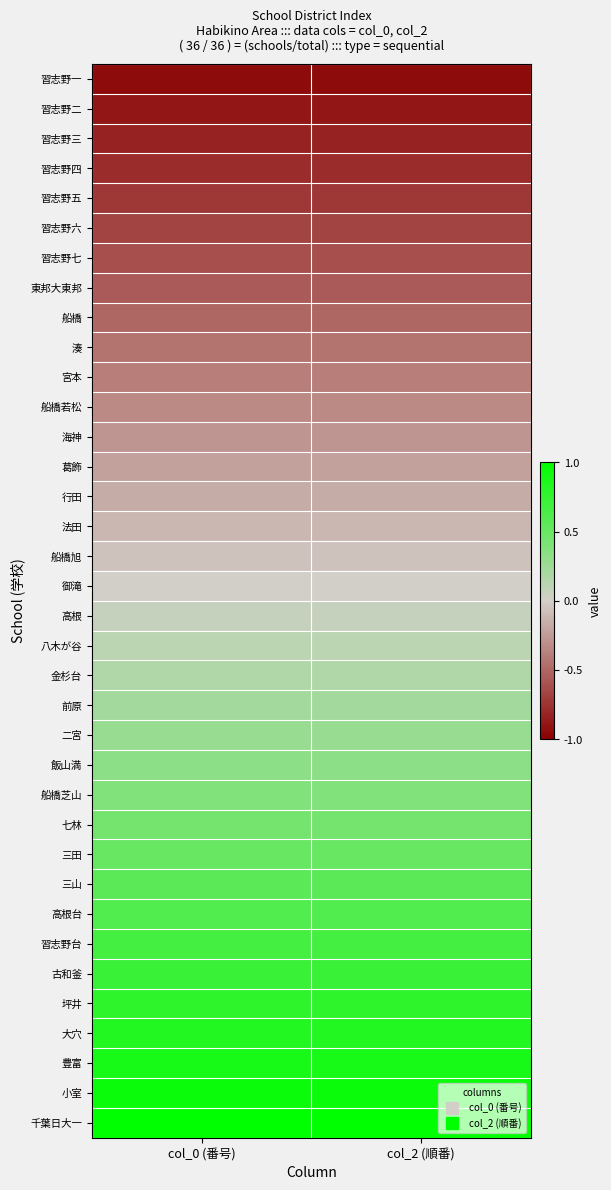

Reading left to right, list all the values displayed in this chart.

習志野一: col_0 (番号)=-0.9	col_2 (順番)=-0.9
習志野二: col_0 (番号)=-0.9	col_2 (順番)=-0.9
習志野三: col_0 (番号)=-0.8	col_2 (順番)=-0.8
習志野四: col_0 (番号)=-0.8	col_2 (順番)=-0.8
習志野五: col_0 (番号)=-0.7	col_2 (順番)=-0.7
習志野六: col_0 (番号)=-0.7	col_2 (順番)=-0.7
習志野七: col_0 (番号)=-0.6	col_2 (順番)=-0.6
東邦大東邦: col_0 (番号)=-0.6	col_2 (順番)=-0.6
船橋: col_0 (番号)=-0.5	col_2 (順番)=-0.5
湊: col_0 (番号)=-0.4	col_2 (順番)=-0.4
宮本: col_0 (番号)=-0.4	col_2 (順番)=-0.4
船橋若松: col_0 (番号)=-0.3	col_2 (順番)=-0.3
海神: col_0 (番号)=-0.3	col_2 (順番)=-0.3
葛飾: col_0 (番号)=-0.2	col_2 (順番)=-0.2
行田: col_0 (番号)=-0.2	col_2 (順番)=-0.2
法田: col_0 (番号)=-0.1	col_2 (順番)=-0.1
船橋旭: col_0 (番号)=-0.1	col_2 (順番)=-0.1
御滝: col_0 (番号)=0.0	col_2 (順番)=0.0
高根: col_0 (番号)=0.1	col_2 (順番)=0.1
八木が谷: col_0 (番号)=0.1	col_2 (順番)=0.1
金杉台: col_0 (番号)=0.2	col_2 (順番)=0.2
前原: col_0 (番号)=0.2	col_2 (順番)=0.2
二宮: col_0 (番号)=0.3	col_2 (順番)=0.3
飯山満: col_0 (番号)=0.3	col_2 (順番)=0.3
船橋芝山: col_0 (番号)=0.4	col_2 (順番)=0.4
七林: col_0 (番号)=0.4	col_2 (順番)=0.4
三田: col_0 (番号)=0.5	col_2 (順番)=0.5
三山: col_0 (番号)=0.6	col_2 (順番)=0.6
高根台: col_0 (番号)=0.6	col_2 (順番)=0.6
習志野台: col_0 (番号)=0.7	col_2 (順番)=0.7
古和釜: col_0 (番号)=0.7	col_2 (順番)=0.7
坪井: col_0 (番号)=0.8	col_2 (順番)=0.8
大穴: col_0 (番号)=0.8	col_2 (順番)=0.8
豊富: col_0 (番号)=0.9	col_2 (順番)=0.9
小室: col_0 (番号)=0.9	col_2 (順番)=0.9
千葉日大一: col_0 (番号)=1.0	col_2 (順番)=1.0